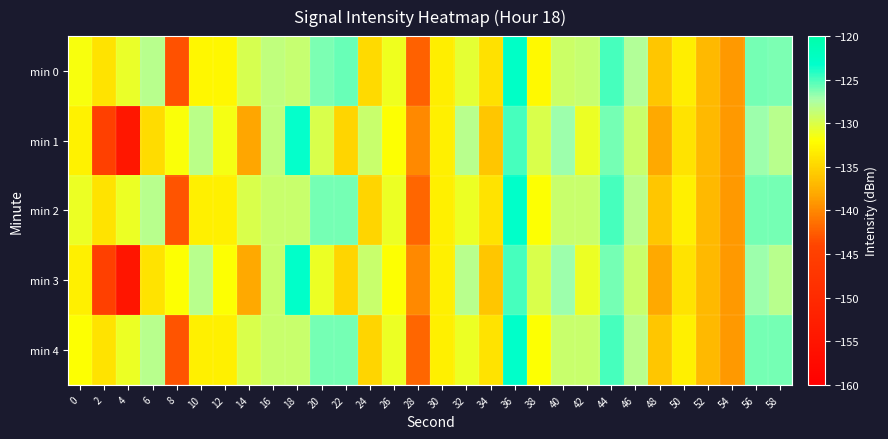

Reading left to right, extract all data points from this chart.

min 0: 0=-131.7	2=-133.9	4=-130.8	6=-128.0	8=-143.1	10=-132.5	12=-132.6	14=-129.8	16=-128.6	18=-128.8	20=-126.2	22=-125.6	24=-134.6	26=-131.2	28=-142.2	30=-133.2	32=-130.6	34=-134.1	36=-122.7	38=-132.4	40=-129.2	42=-128.8	44=-124.9	46=-127.8	48=-136.0	50=-133.1	52=-136.9	54=-139.0	56=-126.0	58=-126.1
min 1: 0=-132.9	2=-144.7	4=-154.5	6=-134.5	8=-131.7	10=-128.1	12=-131.5	14=-138.2	16=-128.5	18=-123.4	20=-130.0	22=-135.0	24=-129.0	26=-132.0	28=-140.0	30=-133.0	32=-128.0	34=-136.0	36=-125.0	38=-130.0	40=-127.0	42=-131.0	44=-126.0	46=-129.0	48=-138.0	50=-134.0	52=-137.0	54=-139.0	56=-127.0	58=-128.0
min 2: 0=-131.0	2=-134.0	4=-131.0	6=-128.0	8=-143.0	10=-133.0	12=-133.0	14=-130.0	16=-129.0	18=-129.0	20=-126.0	22=-126.0	24=-135.0	26=-131.0	28=-142.0	30=-133.0	32=-131.0	34=-134.0	36=-123.0	38=-132.0	40=-129.0	42=-129.0	44=-125.0	46=-128.0	48=-136.0	50=-133.0	52=-137.0	54=-139.0	56=-126.0	58=-126.0
min 3: 0=-133.0	2=-145.0	4=-155.0	6=-134.0	8=-132.0	10=-128.0	12=-132.0	14=-138.0	16=-129.0	18=-123.0	20=-131.0	22=-135.0	24=-129.0	26=-132.0	28=-140.0	30=-133.0	32=-128.0	34=-136.0	36=-125.0	38=-130.0	40=-127.0	42=-131.0	44=-126.0	46=-129.0	48=-138.0	50=-134.0	52=-137.0	54=-139.0	56=-127.0	58=-128.0
min 4: 0=-132.0	2=-134.0	4=-131.0	6=-128.0	8=-143.0	10=-133.0	12=-133.0	14=-130.0	16=-129.0	18=-129.0	20=-126.0	22=-126.0	24=-135.0	26=-131.0	28=-142.0	30=-133.0	32=-131.0	34=-134.0	36=-123.0	38=-132.0	40=-129.0	42=-129.0	44=-125.0	46=-128.0	48=-136.0	50=-133.0	52=-137.0	54=-139.0	56=-126.0	58=-126.0